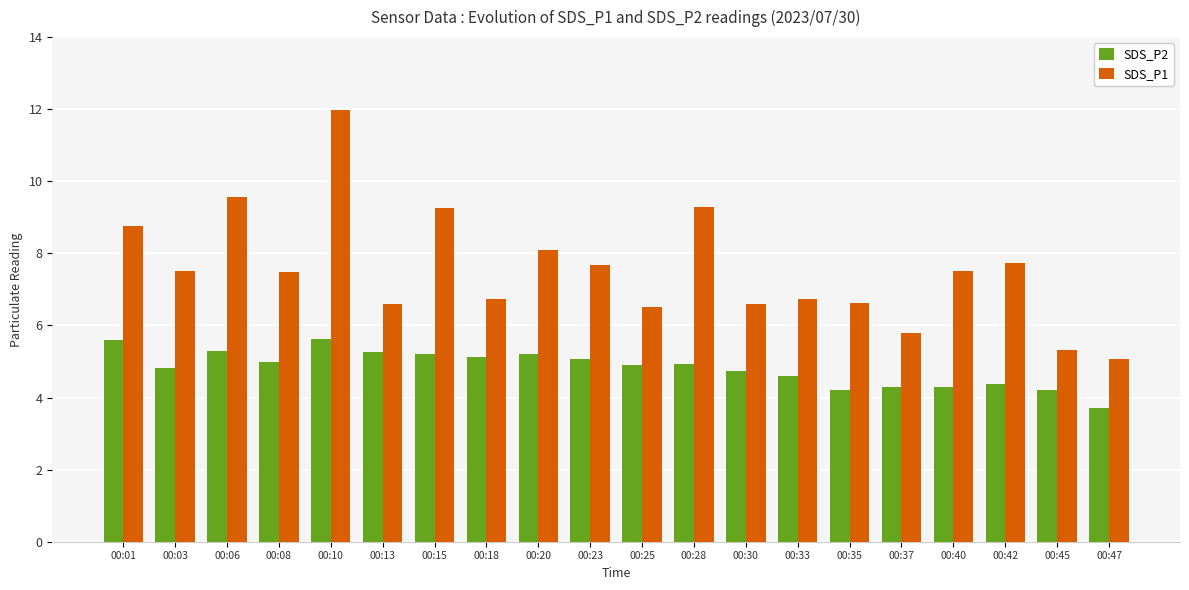

How many groups of bars are there?

20